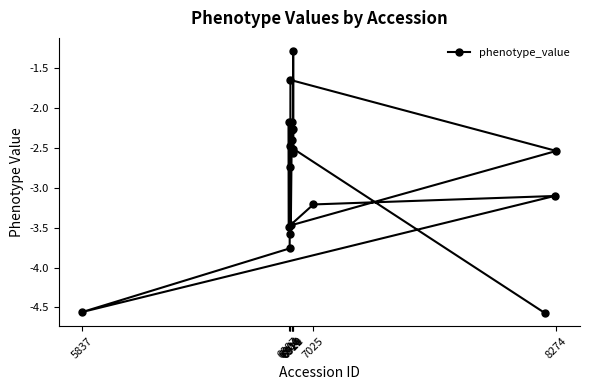

How many lines are shown in the chart?

1